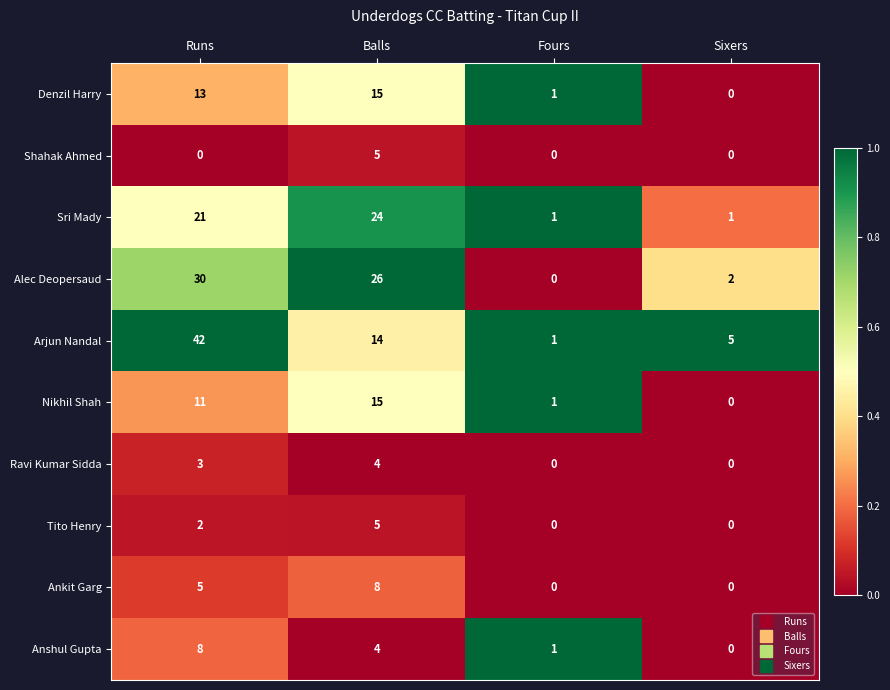

At how many categories does at least one series exceed 0?

4